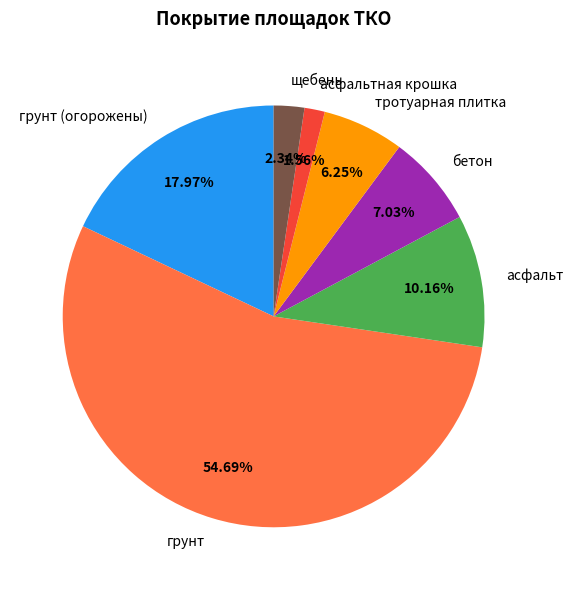

To the nearest percent, what is the average slice percentage?

14%